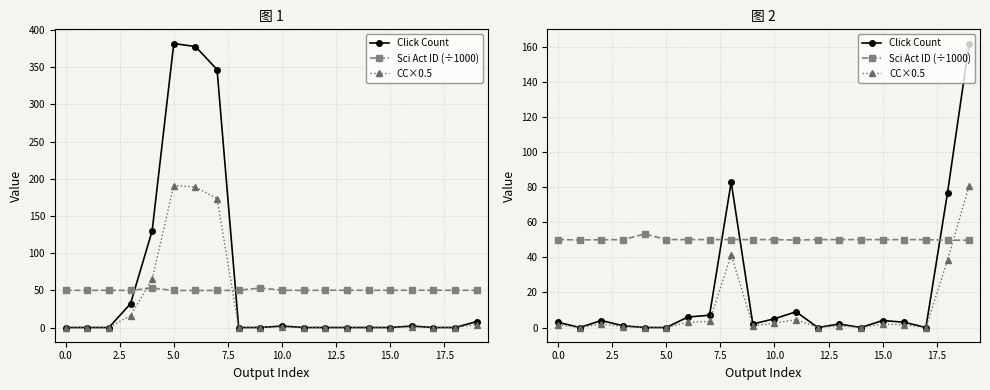

Count the number of categories in the chart.

20